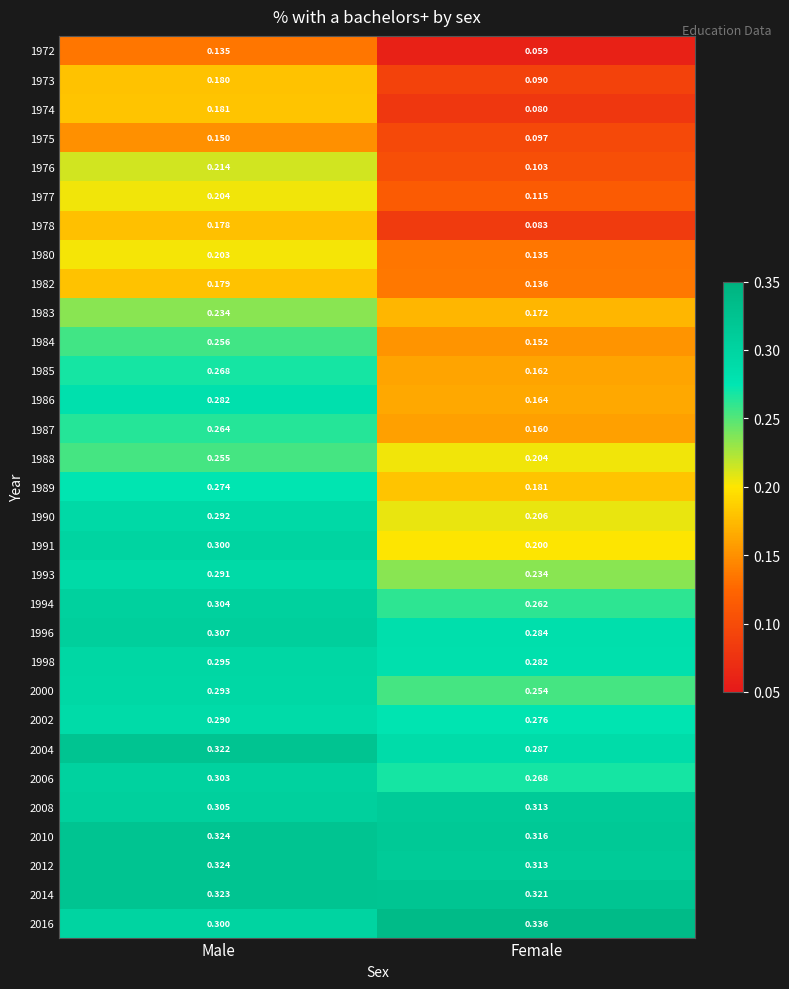

At which category is the sum across all series the highest?

Male